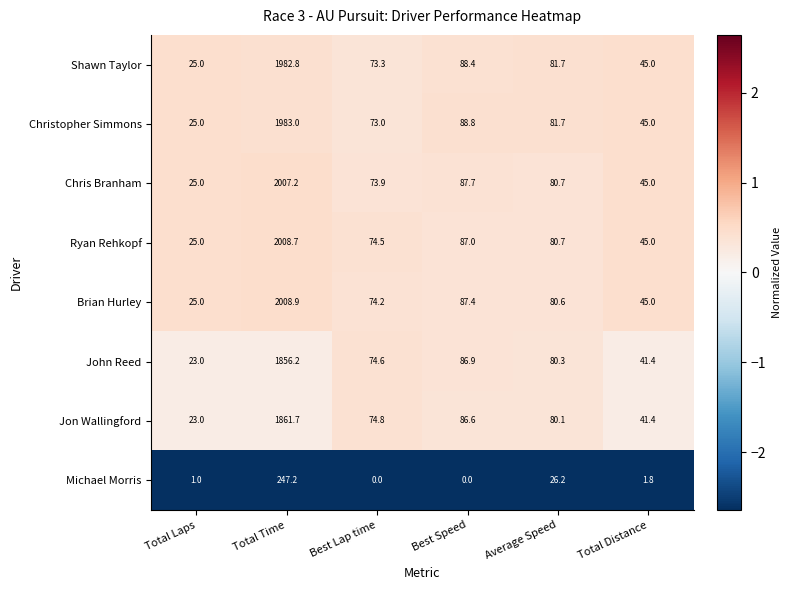

At which category is the sum across all series the highest?

Total Time